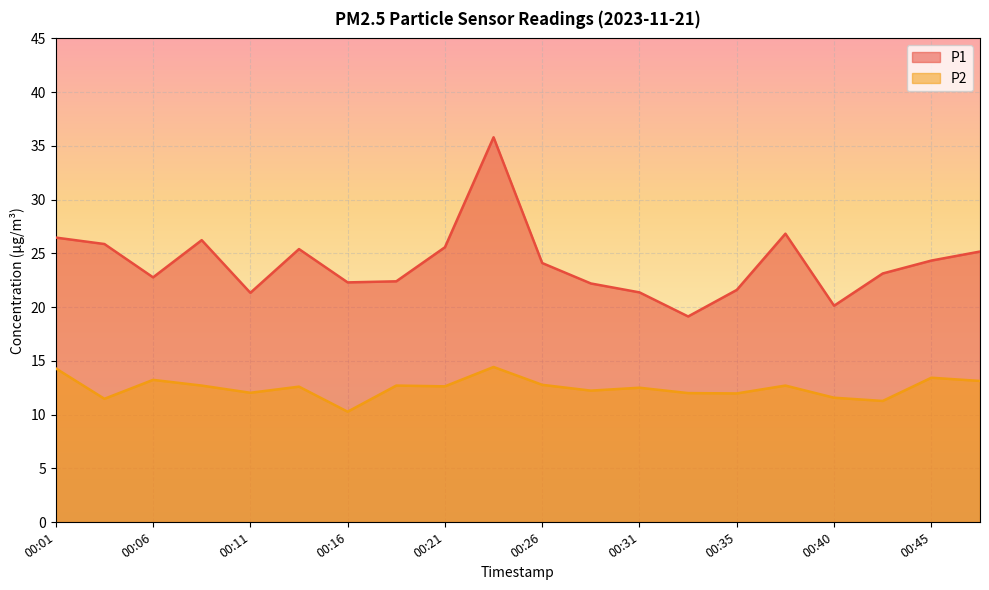

Where is the first local maximum for P2?

00:06